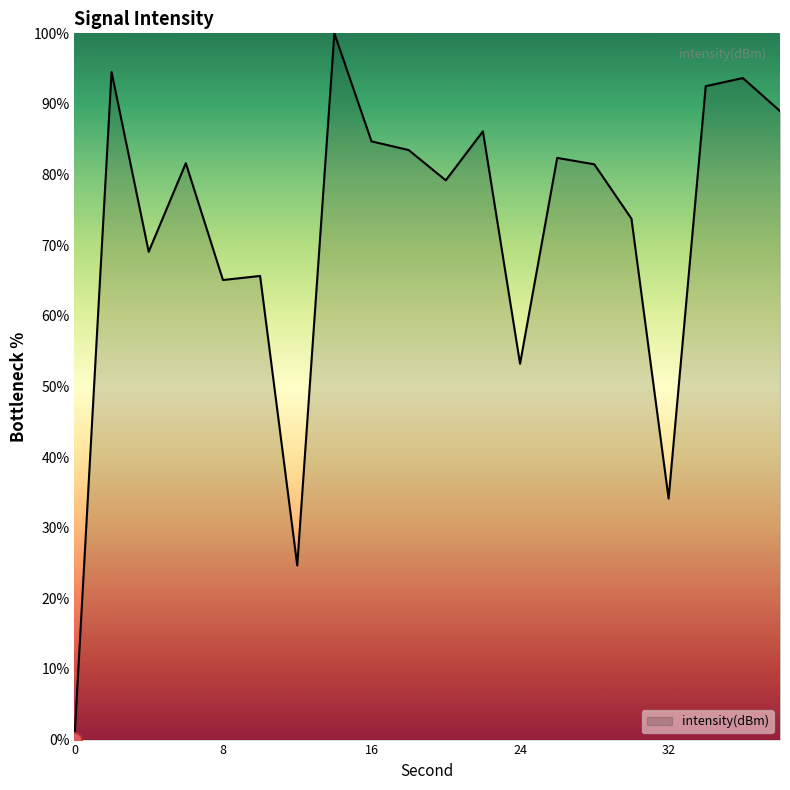

What is the difference between the maximum and minimum values?

100.0